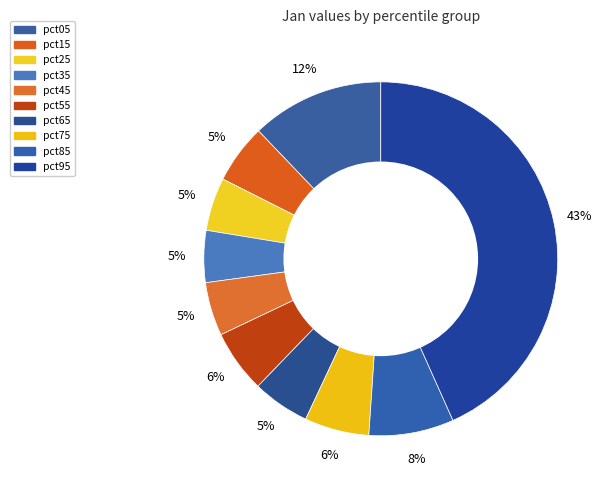

What is the smallest slice in the pie chart?

pct35